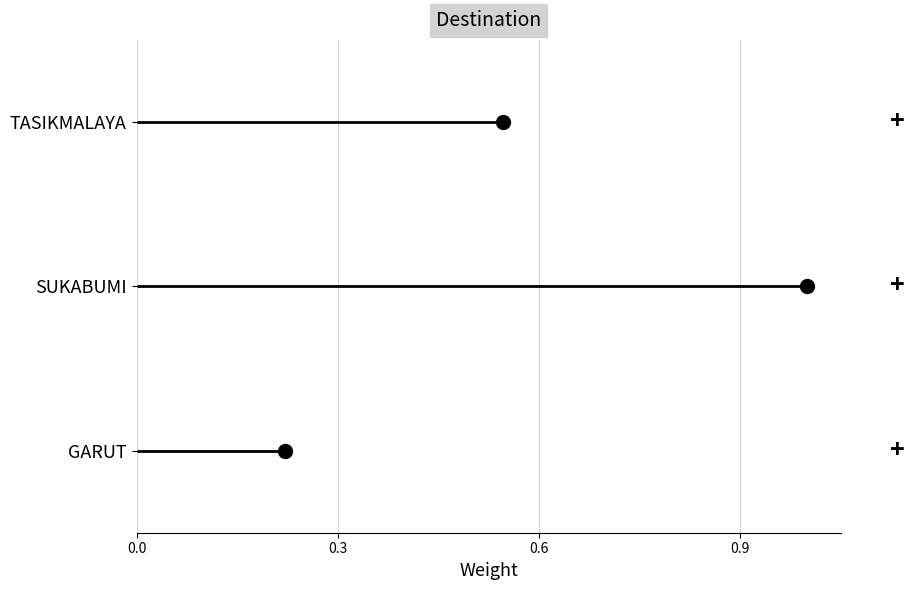

What are all the series names shown in the legend?

TASIKMALAYA, SUKABUMI, GARUT